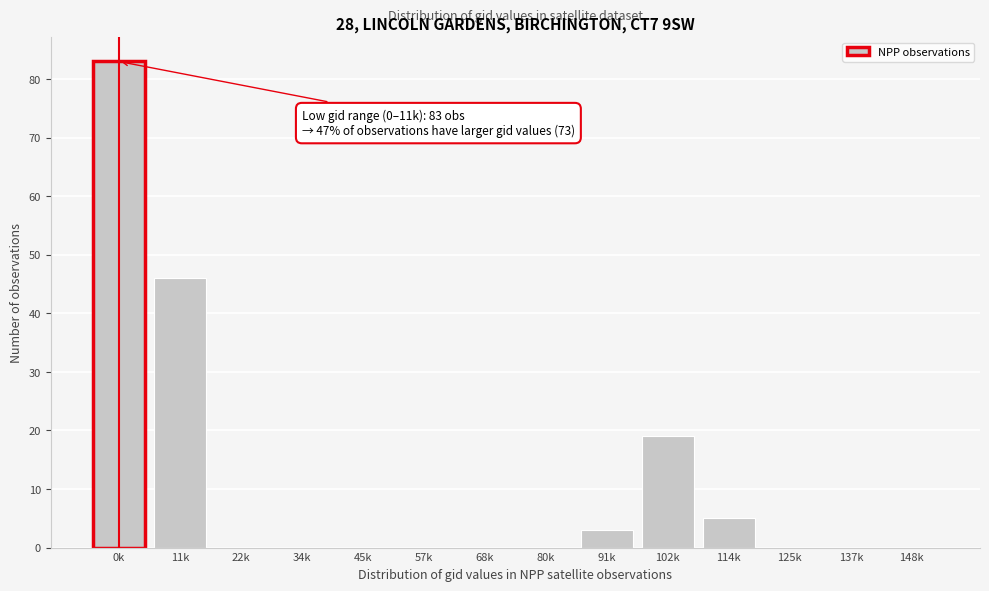

Reading right to left, transcribe all the data shown in this chart.

148k=0	137k=0	125k=0	114k=5	102k=19	91k=3	80k=0	68k=0	57k=0	45k=0	34k=0	22k=0	11k=46	0k=83